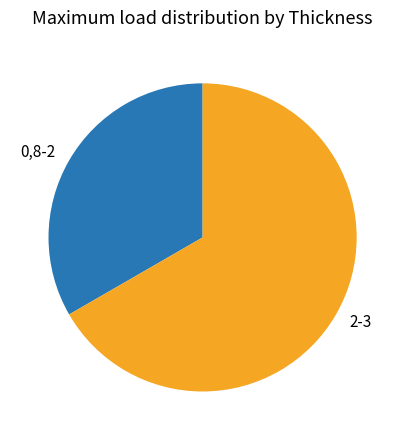

The 2-3 slice represents 67% of the pie. True or false?

True